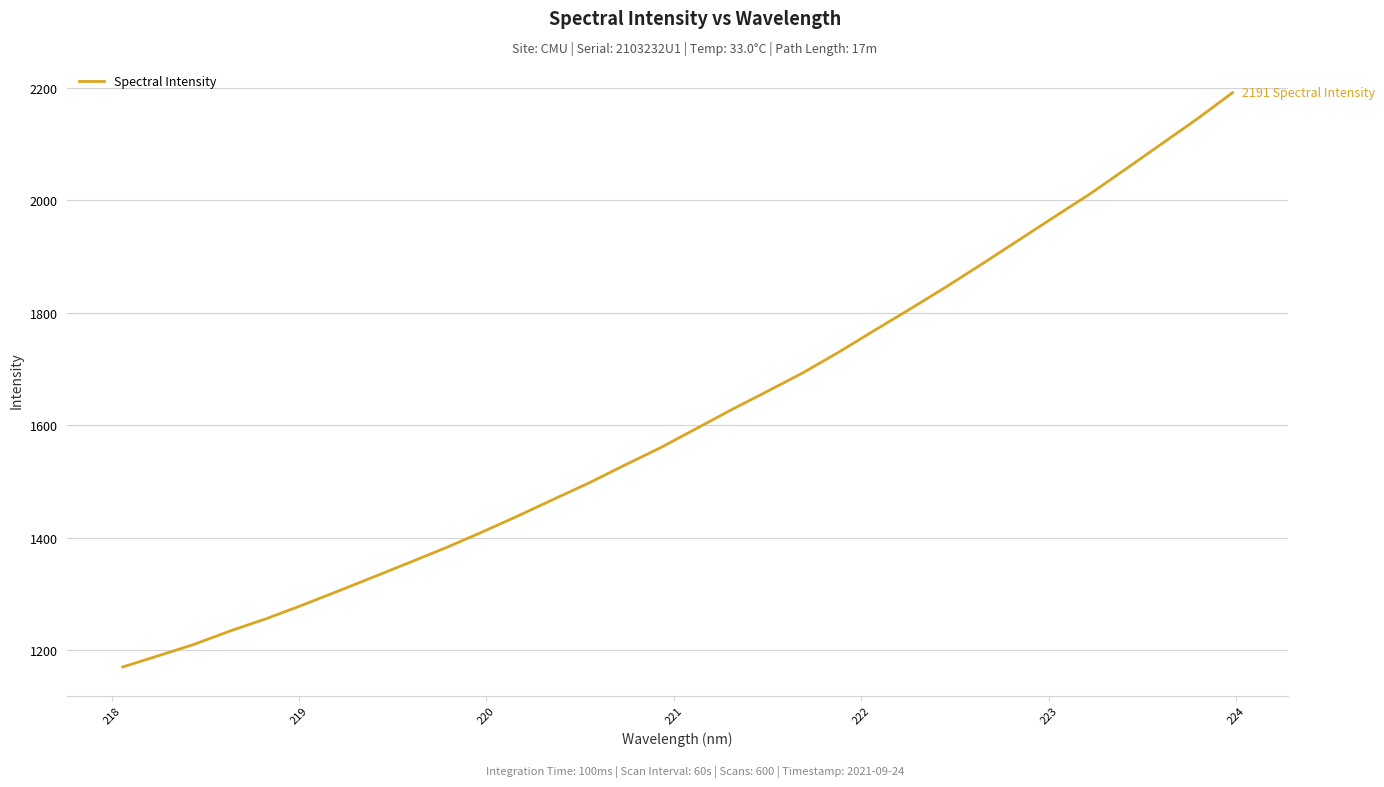

What is the greatest value displayed?

2191.5